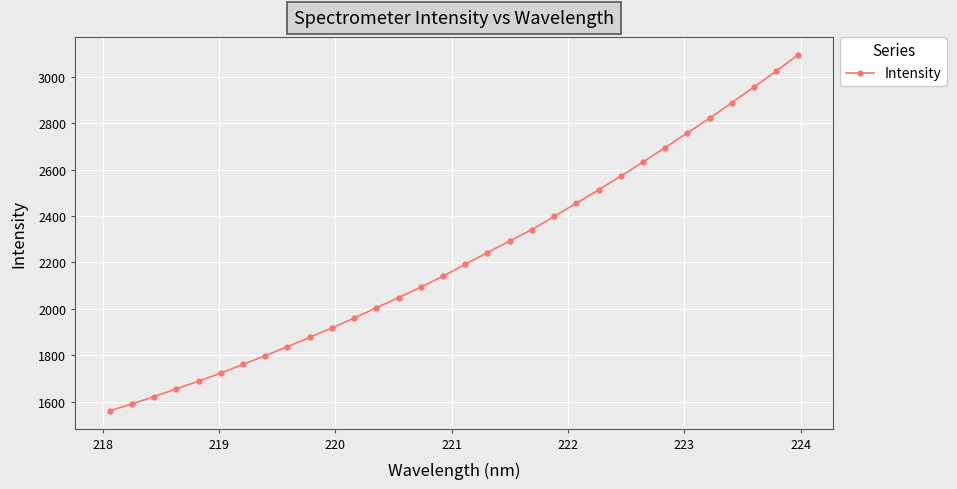

What is the average value?

2223.4